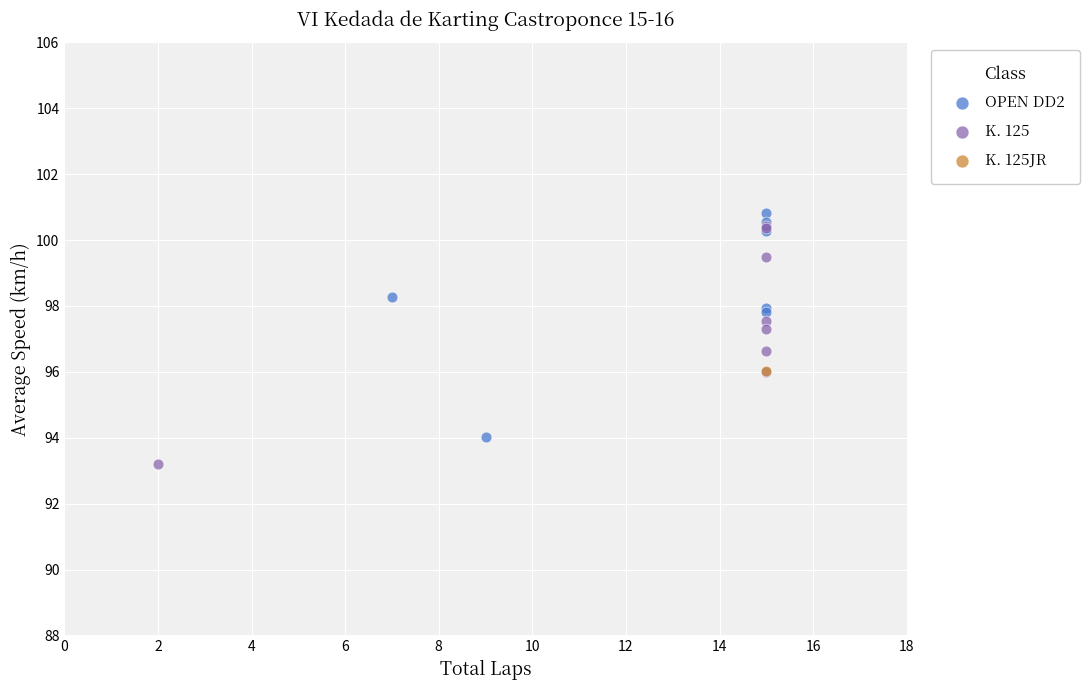

Which series contains the highest Y value?

OPEN DD2